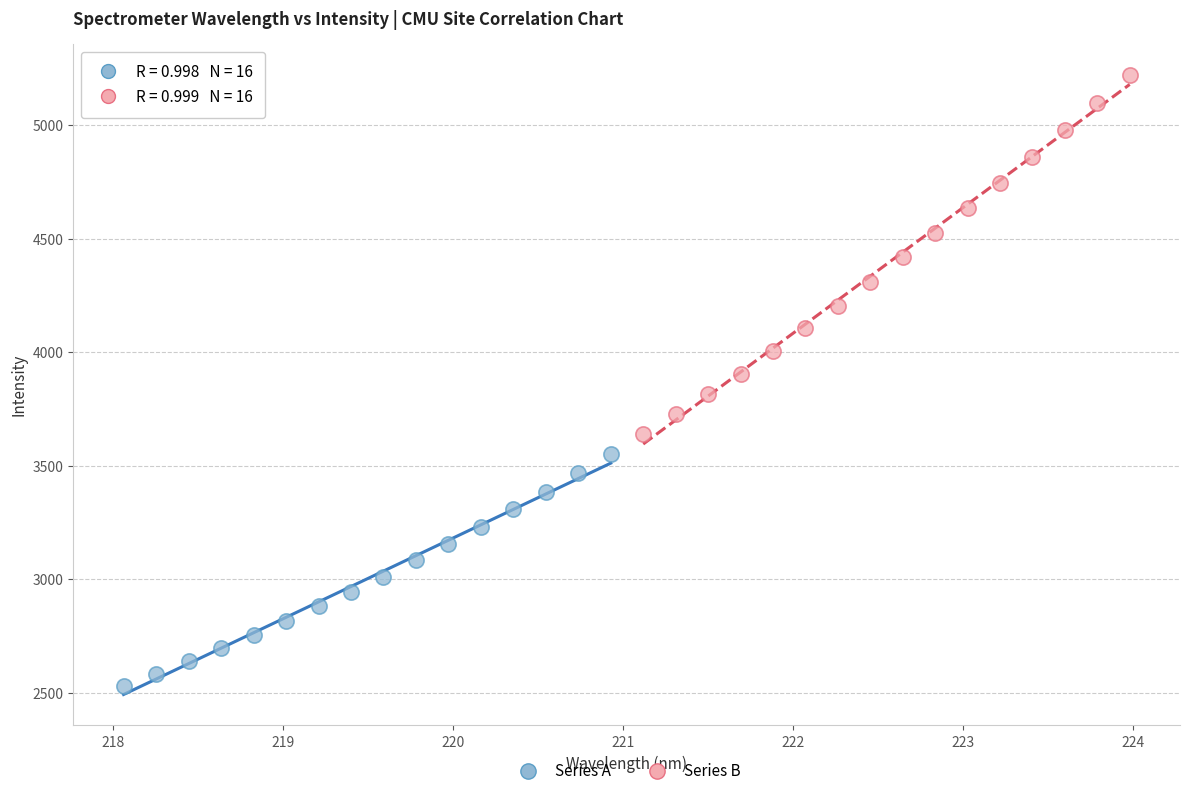

Which series contains the lowest Y value?

Series A